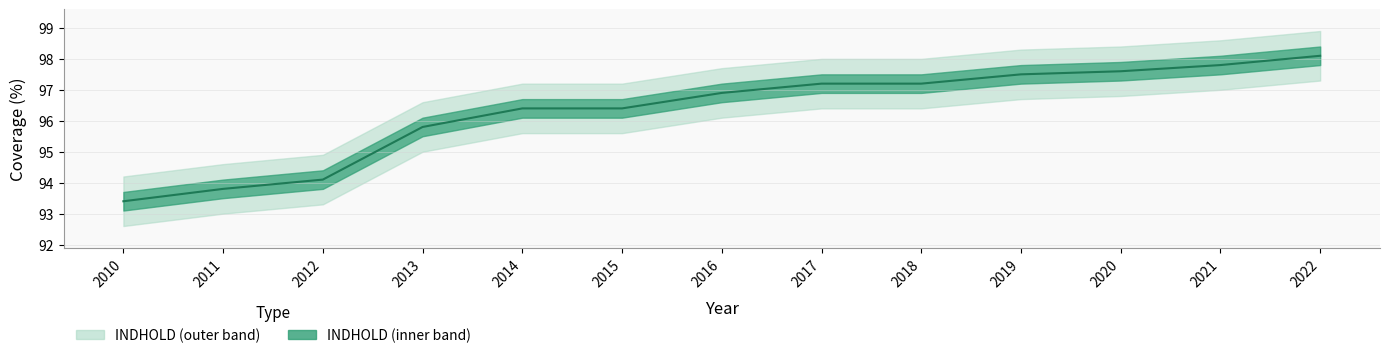

List the labels in order of value, smallest first.

2010, 2011, 2012, 2013, 2014, 2015, 2016, 2017, 2018, 2019, 2020, 2021, 2022